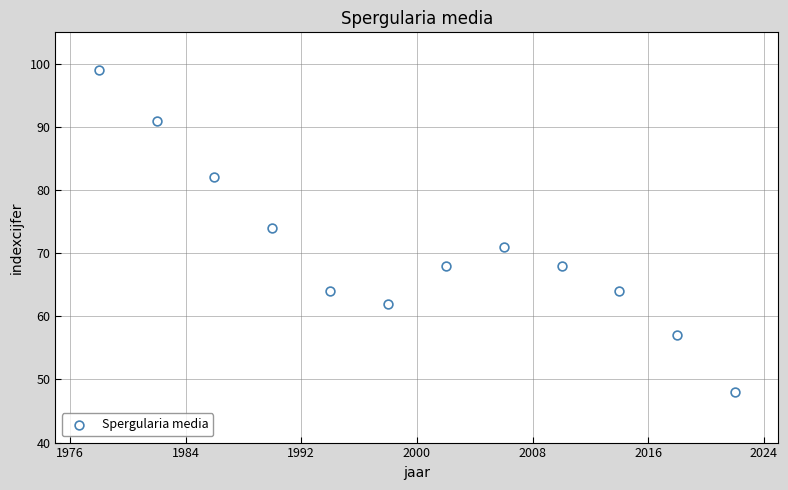

What is the range of Y values (max minus min)?

51